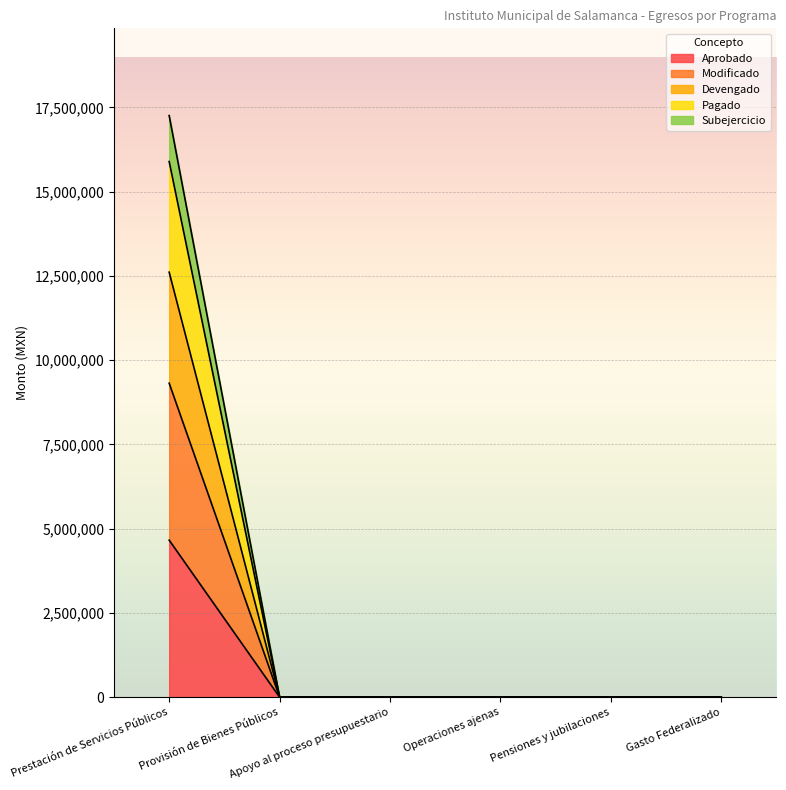

What is the average value of the Modificado series?

1552500.0